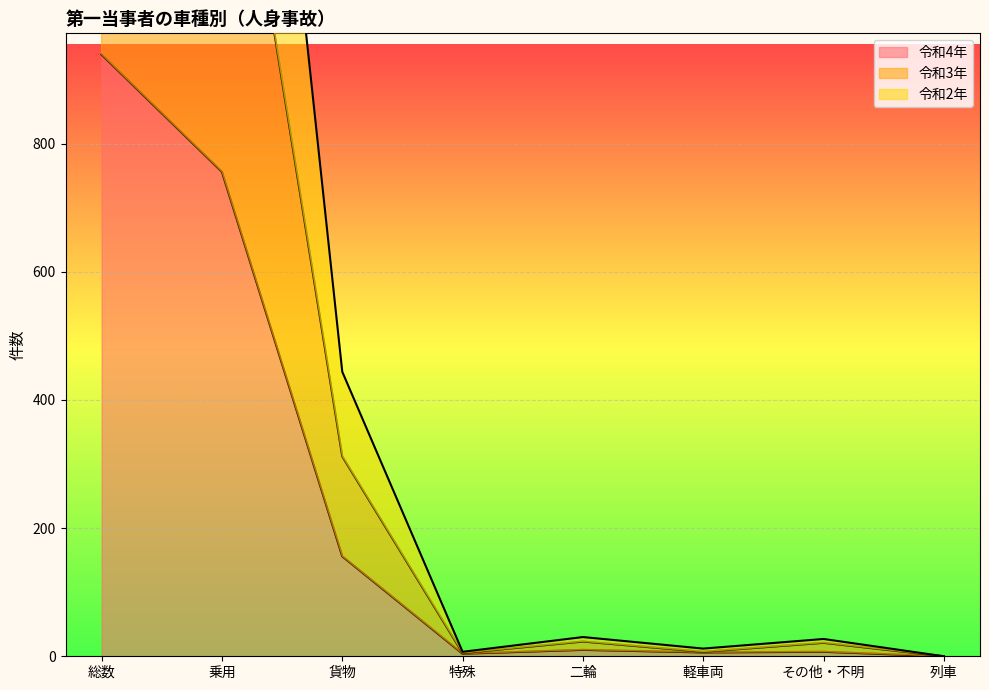

What value does the 令和3年 series have at 貨物, to the nearest 50?

300